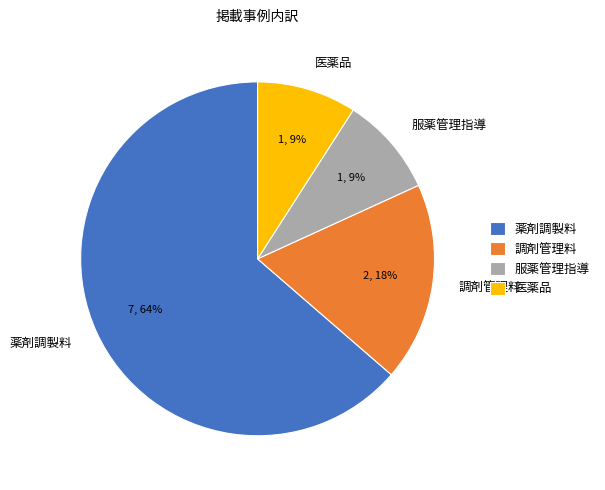

Which category has the biggest portion of the pie?

薬剤調製料